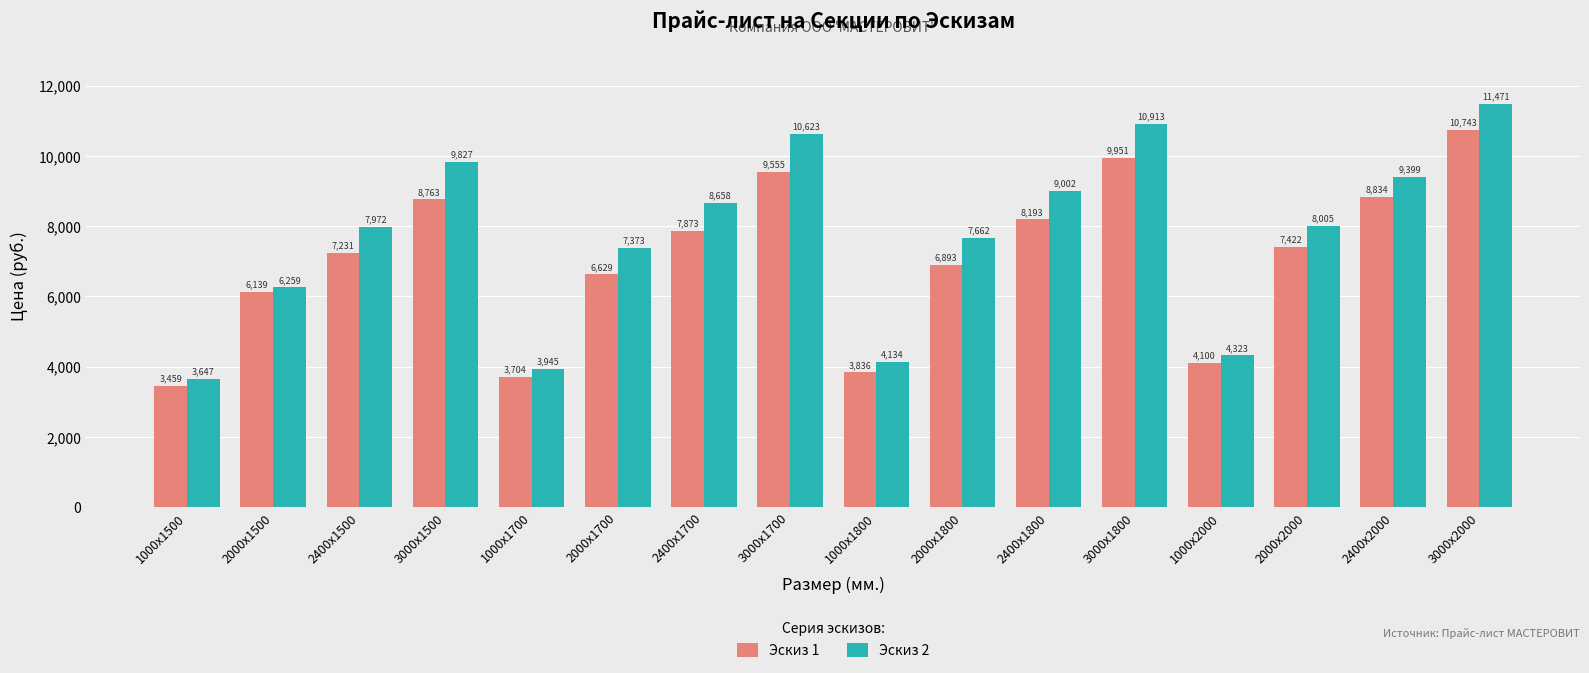

List the series in order of their peak value, lowest first.

Эскиз 1, Эскиз 2